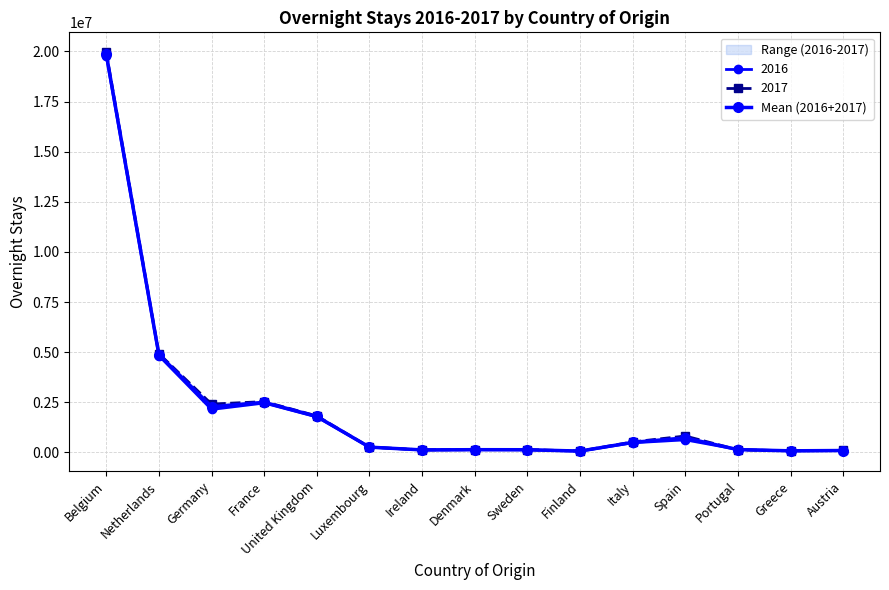

Reading left to right, list all the values displayed in this chart.

Belgium=19875756.0	Netherlands=4874381.0	Germany=2274971.0	France=2496927.0	United Kingdom=1792872.5	Luxembourg=260617.0	Ireland=122296.5	Denmark=133832.0	Sweden=131161.5	Finland=63757.5	Italy=498678.5	Spain=720800.0	Portugal=136192.0	Greece=76994.5	Austria=92425.0